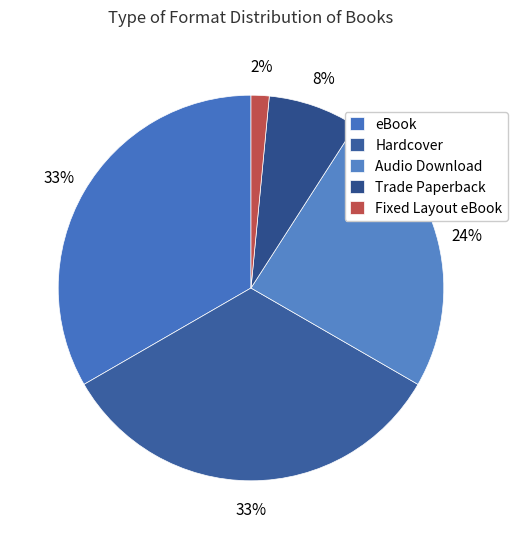

Is Trade Paperback the majority of the pie?

No